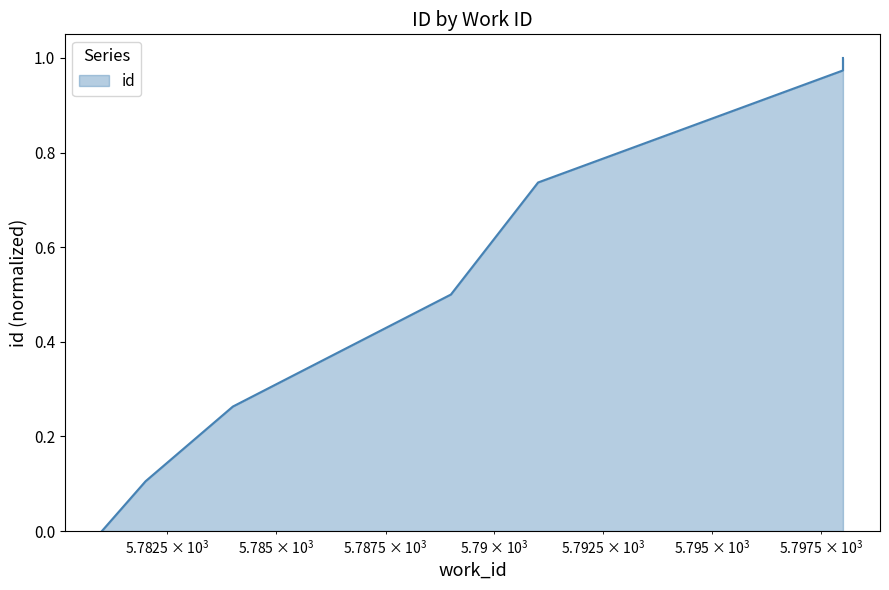

True or false: the data shows 1.6 at 5798.

False